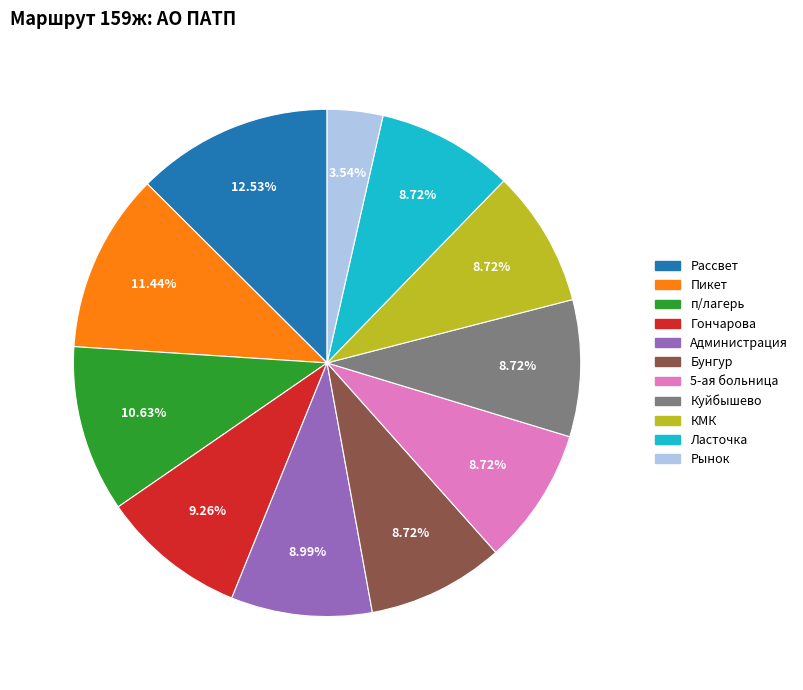

To the nearest percent, what is the average slice percentage?

9%